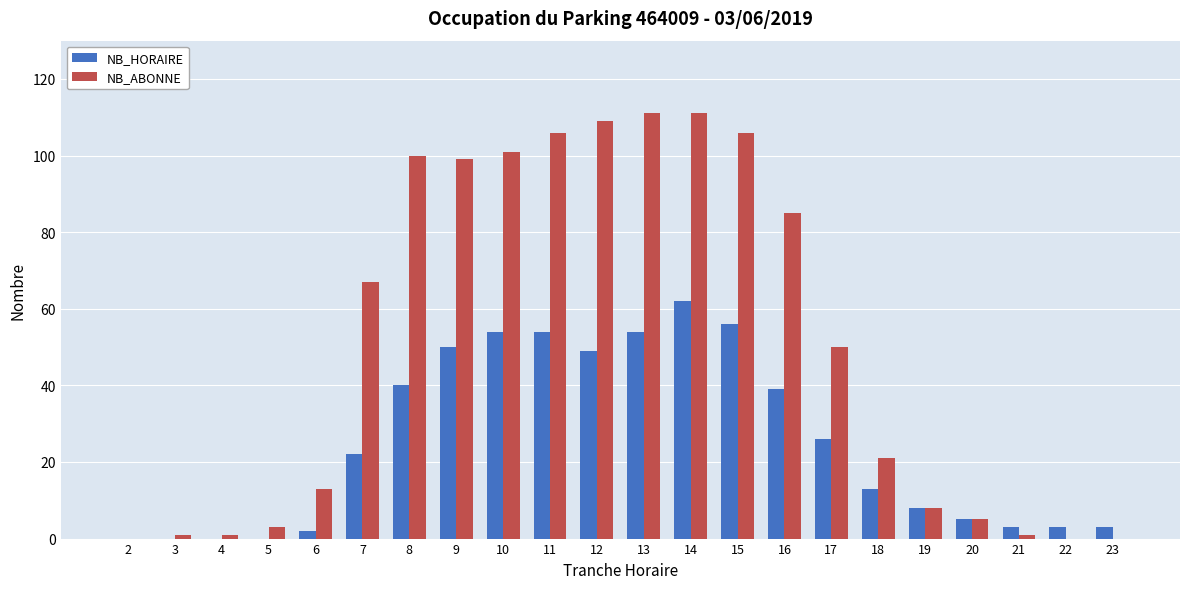

What is the maximum value for NB_ABONNE?

111